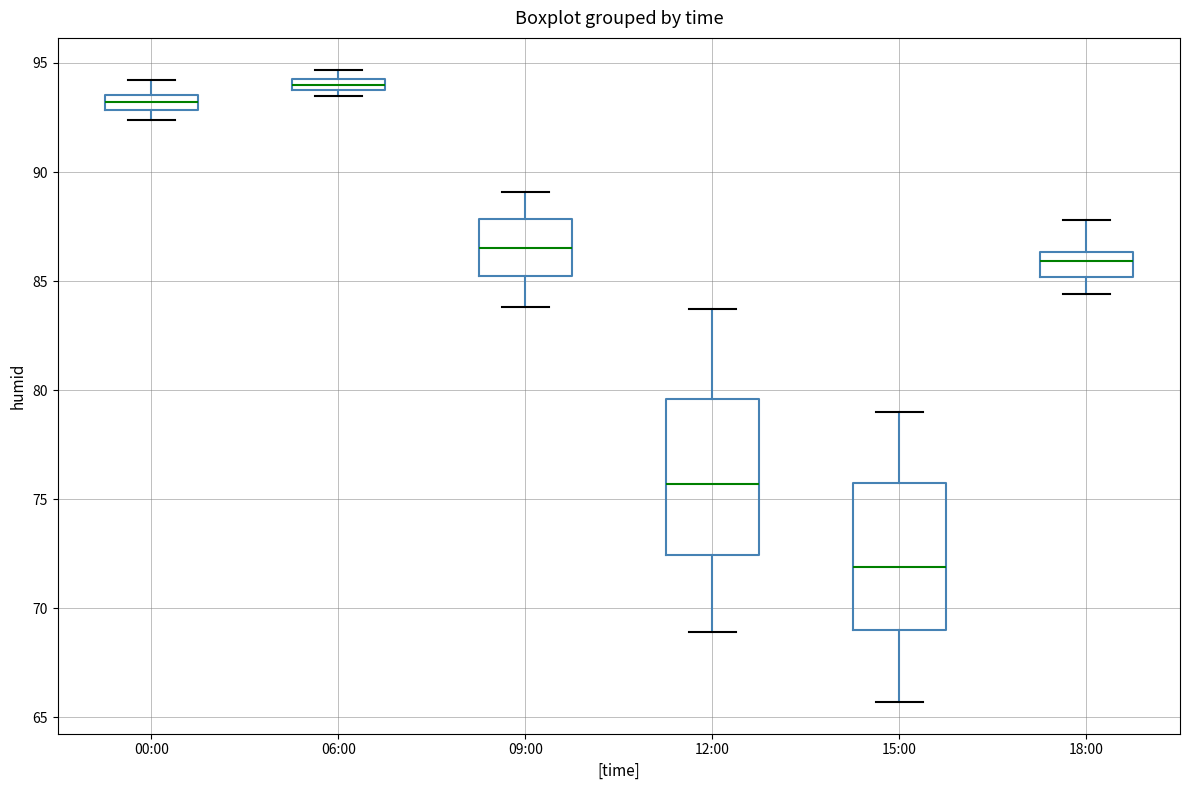

Where does the lower whisker of the box for 15:00 end on the y-axis? The values are not printed on the chart, so give them approximately, as read against the axis.

65.5